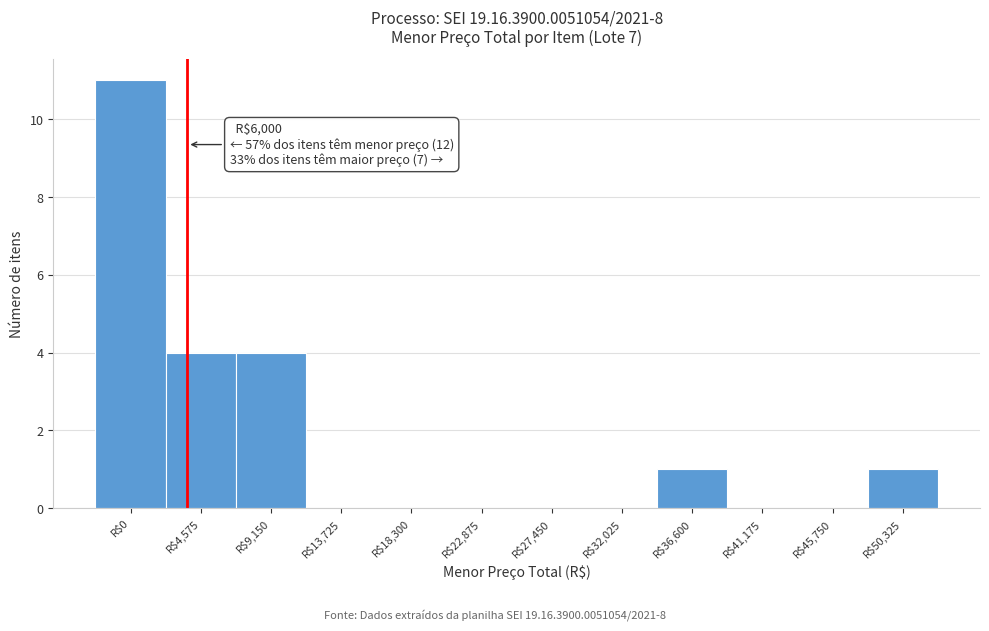

Is it true that the value at R$32,025 is -5?

False